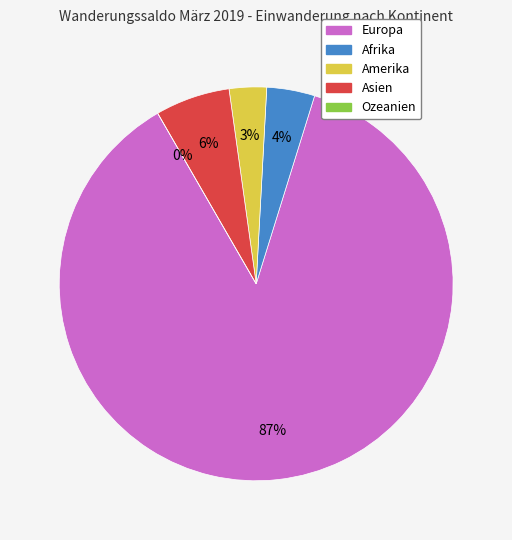

Is there a majority slice in this chart?

Yes